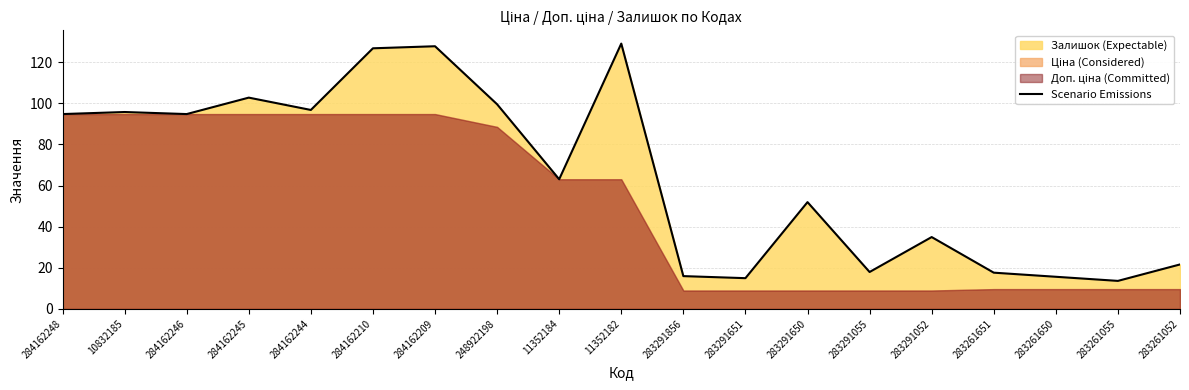

What is the difference between the values at 284162244 and 11352184?

33.7